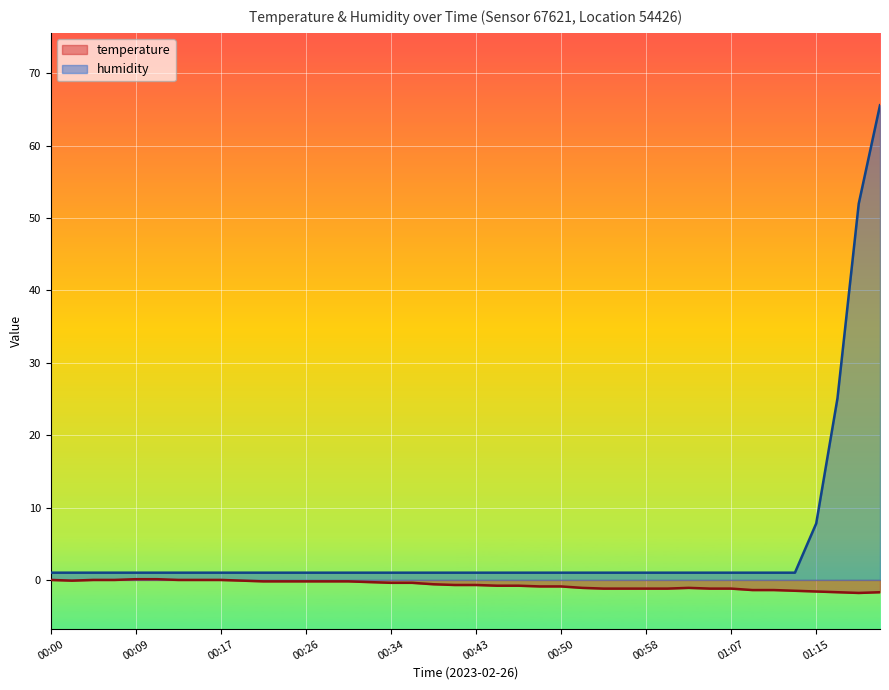

Between 00:11 and 00:43, which series saw the biggest shift?

temperature